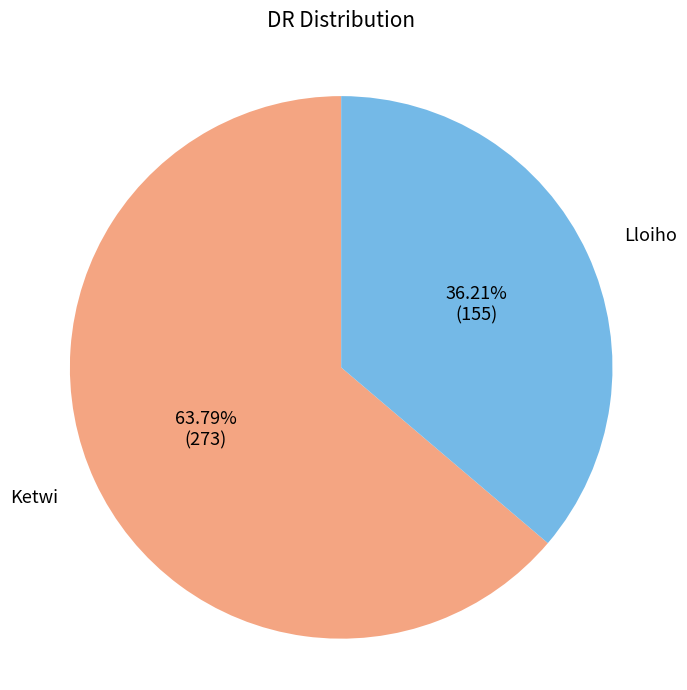

What percentage is the Lloiho slice, to the nearest percent?

36%